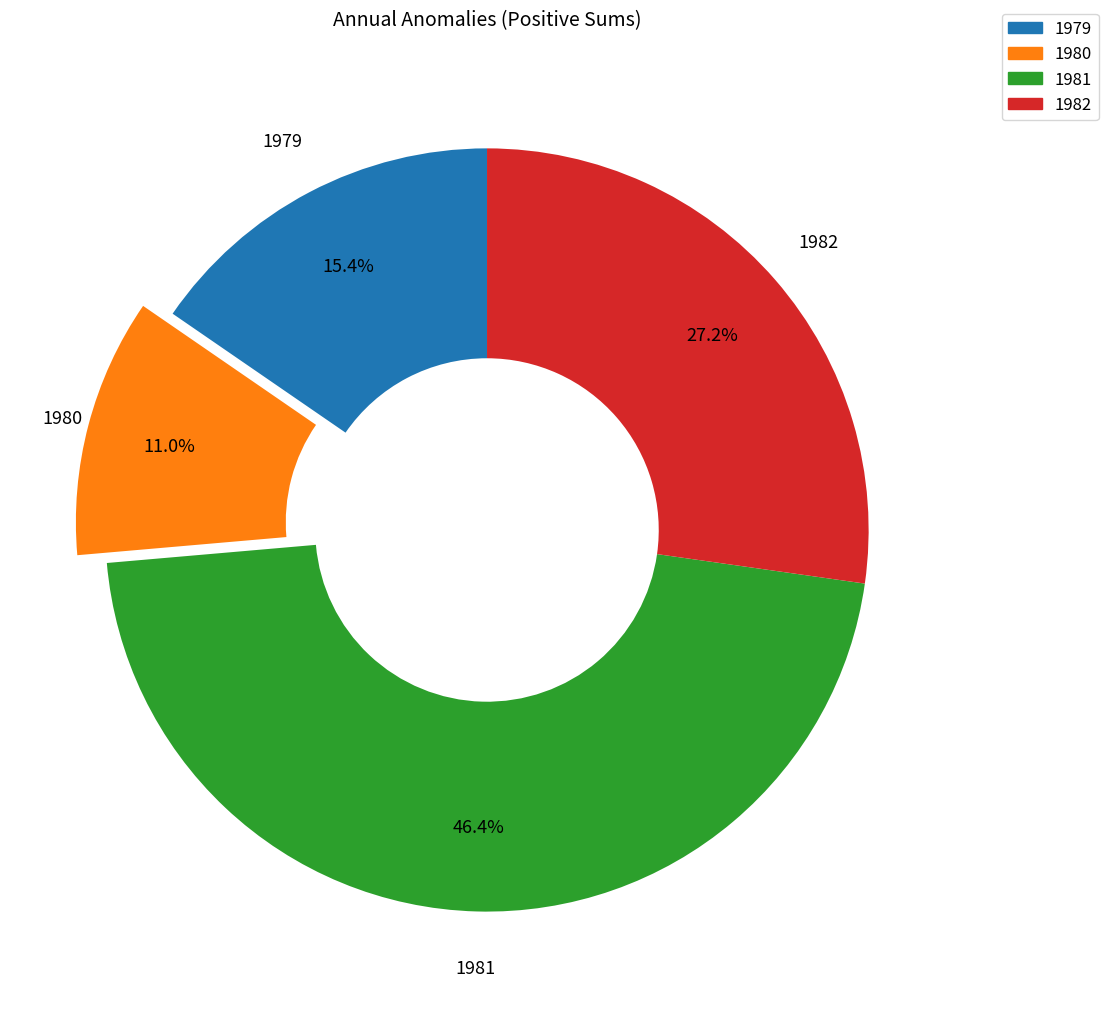

Does any single category account for the majority?

No